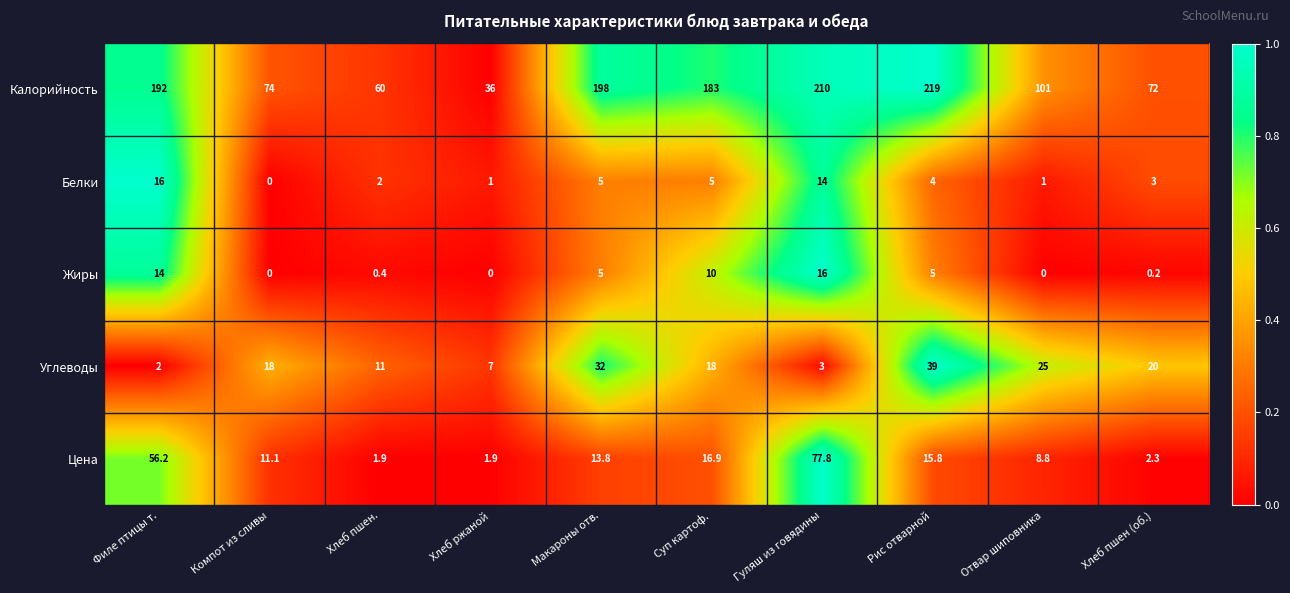

At which label does Калорийность reach its peak?

Рис отварной